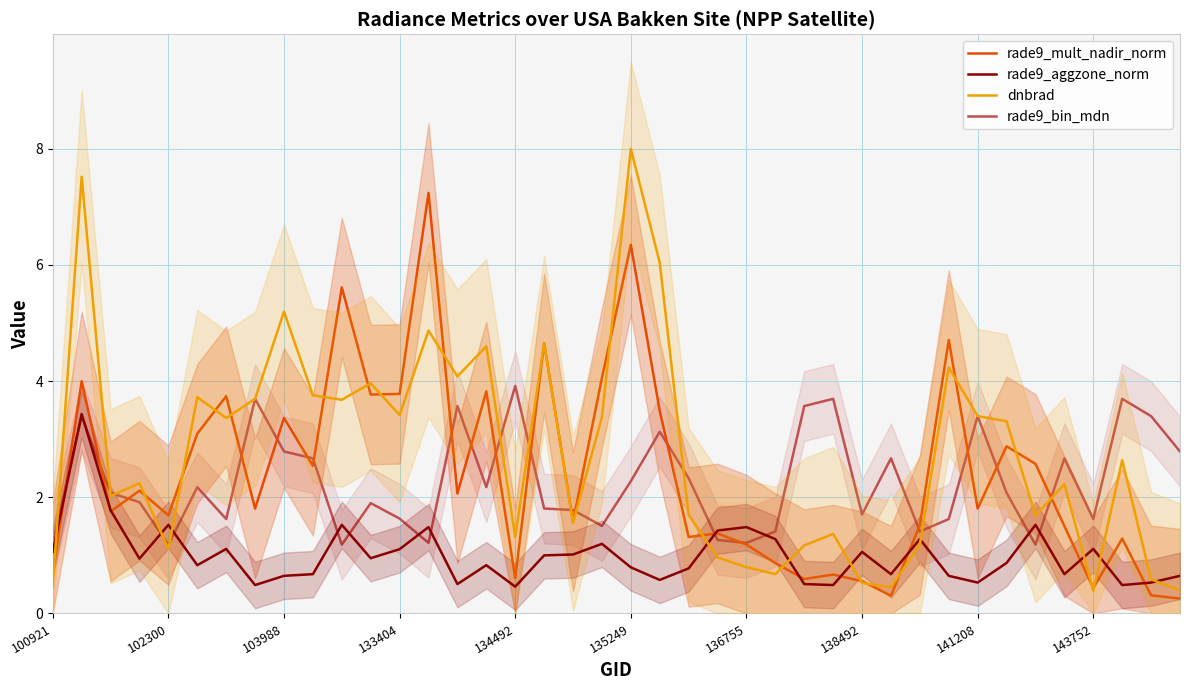

What is the lowest value of the rade9_mult_nadir_norm series?

0.3